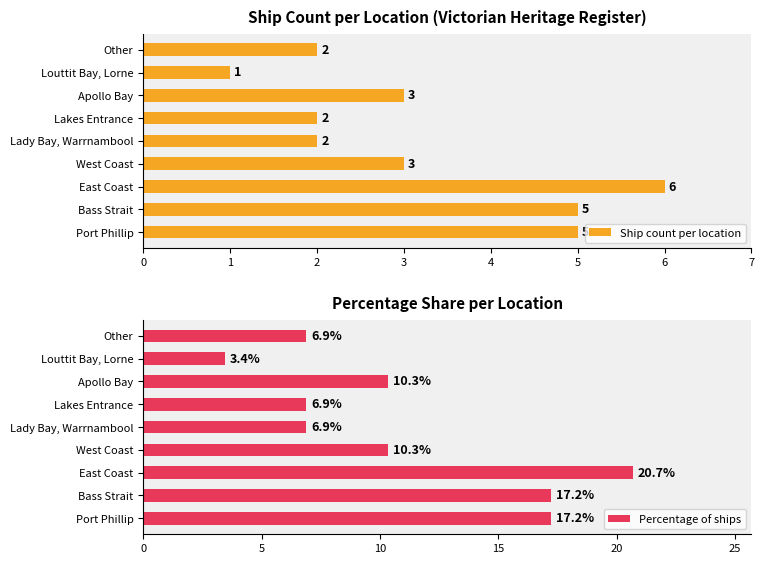

What is the difference between the maximum and minimum values in the Ship count per location series?

5